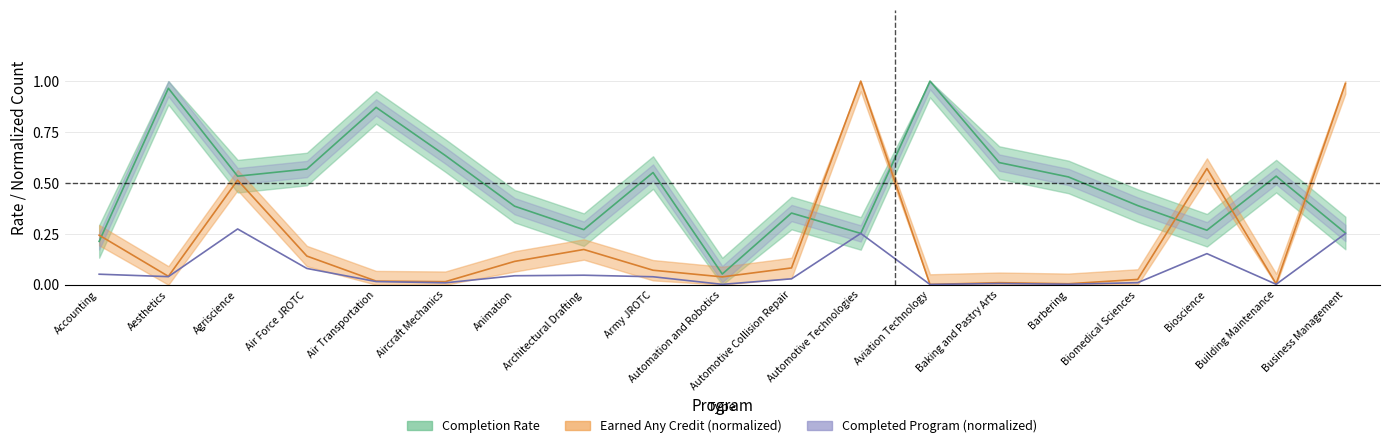

What is the sum of the Completion Rate values at Aesthetics and Accounting?

1.2